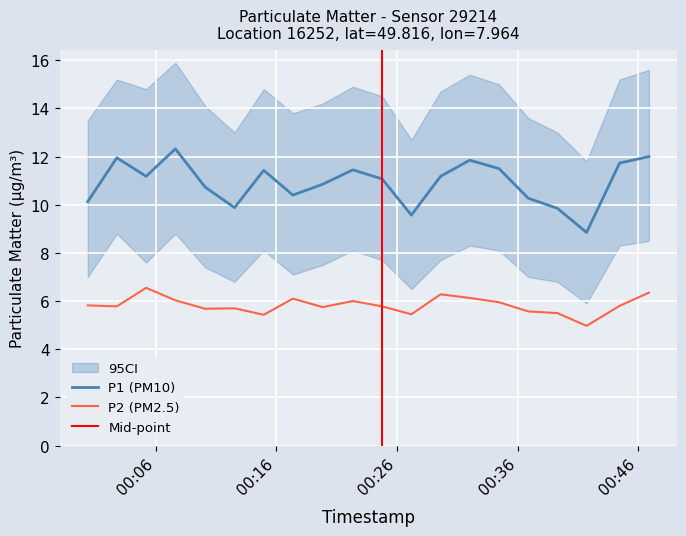

Reading right to left, what are all the values shown in this chart?

P1: 2023-01-26T00:46:52=12.0	2023-01-26T00:44:26=11.7	2023-01-26T00:41:42=8.8	2023-01-26T00:39:17=9.8	2023-01-26T00:36:52=10.3	2023-01-26T00:34:27=11.5	2023-01-26T00:32:01=11.8	2023-01-26T00:29:36=11.2	2023-01-26T00:27:11=9.6	2023-01-26T00:24:46=11.1	2023-01-26T00:22:20=11.4	2023-01-26T00:19:50=10.8	2023-01-26T00:17:22=10.4	2023-01-26T00:14:57=11.4	2023-01-26T00:12:32=9.9	2023-01-26T00:10:06=10.7	2023-01-26T00:07:38=12.3	2023-01-26T00:05:12=11.2	2023-01-26T00:02:47=11.9	2023-01-26T00:00:22=10.1
P2: 2023-01-26T00:46:52=6.3	2023-01-26T00:44:26=5.8	2023-01-26T00:41:42=5.0	2023-01-26T00:39:17=5.5	2023-01-26T00:36:52=5.6	2023-01-26T00:34:27=6.0	2023-01-26T00:32:01=6.1	2023-01-26T00:29:36=6.3	2023-01-26T00:27:11=5.5	2023-01-26T00:24:46=5.8	2023-01-26T00:22:20=6.0	2023-01-26T00:19:50=5.8	2023-01-26T00:17:22=6.1	2023-01-26T00:14:57=5.4	2023-01-26T00:12:32=5.7	2023-01-26T00:10:06=5.7	2023-01-26T00:07:38=6.0	2023-01-26T00:05:12=6.5	2023-01-26T00:02:47=5.8	2023-01-26T00:00:22=5.8